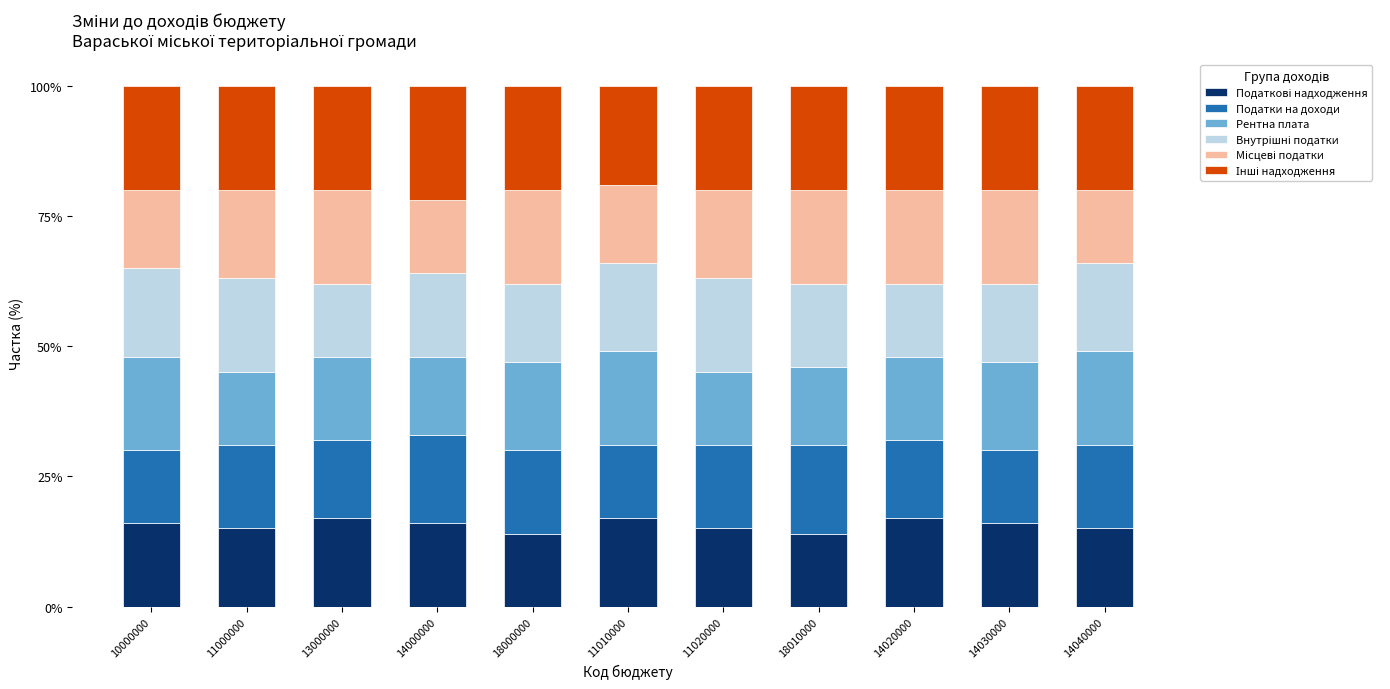

What is the total value across all series at 14000000?

100.0